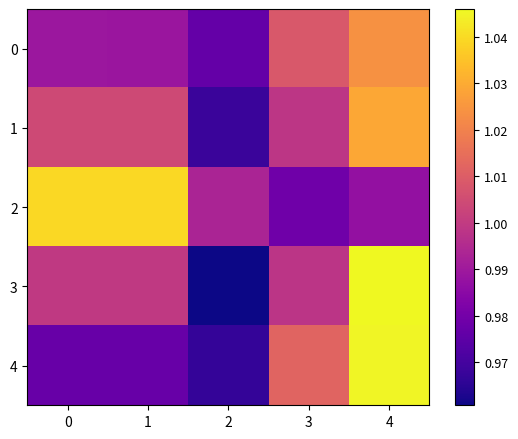

Reading left to right, list all the values displayed in this chart.

0: 0=1.0	1=1.0	2=1.0	3=1.0	4=1.0
1: 0=1.0	1=1.0	2=1.0	3=1.0	4=1.0
2: 0=1.0	1=1.0	2=1.0	3=1.0	4=1.0
3: 0=1.0	1=1.0	2=1.0	3=1.0	4=1.0
4: 0=1.0	1=1.0	2=1.0	3=1.0	4=1.0